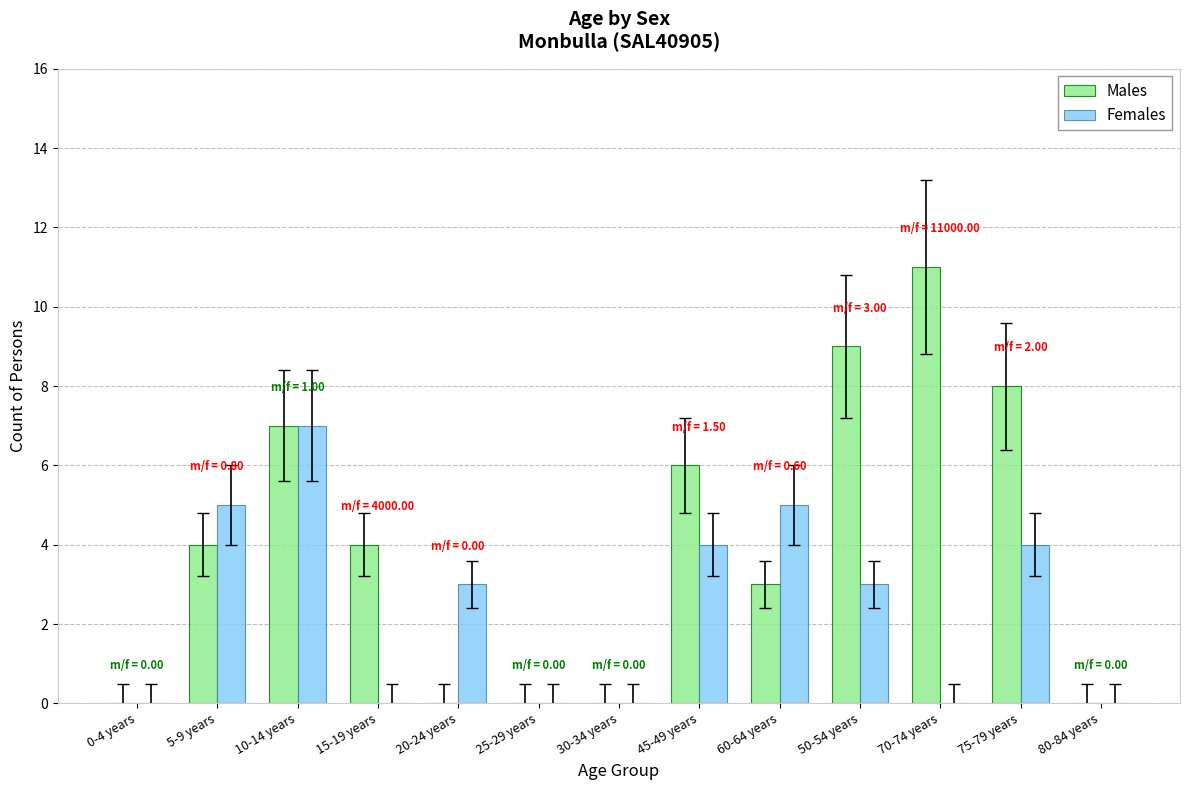

What are all the series names shown in the legend?

Males, Females